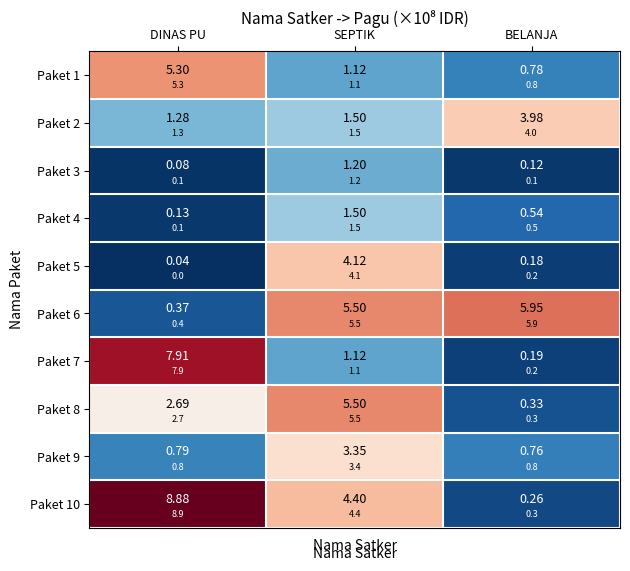

Which series changed the most between DINAS PU and BELANJA?

Paket 10